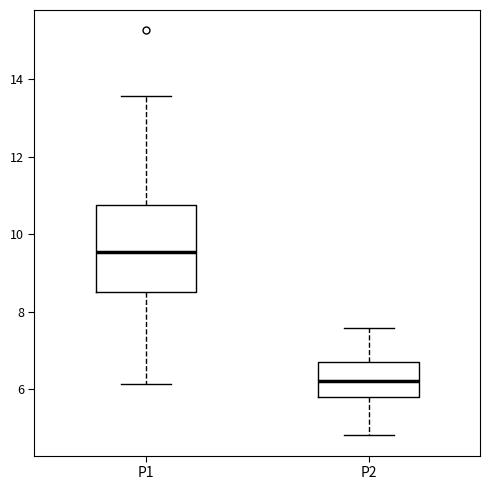

Where does the lower whisker of the box for P1 end on the y-axis? The values are not printed on the chart, so give them approximately, as read against the axis.

6.2